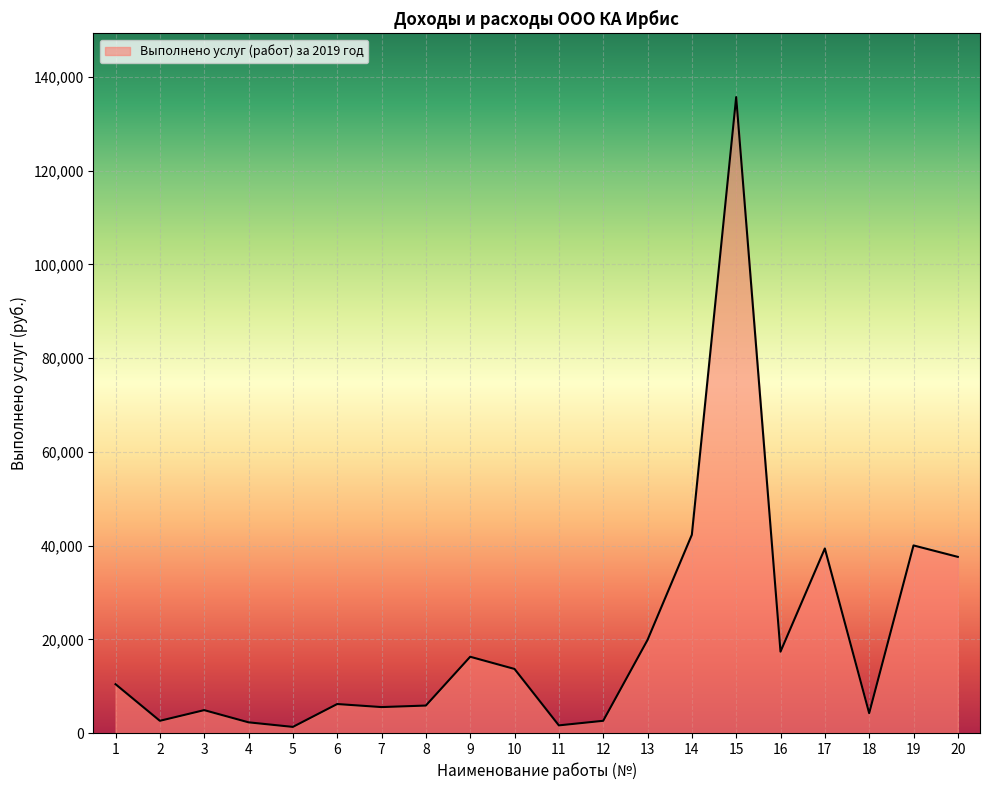

What is the difference between the maximum and minimum values?

134431.5